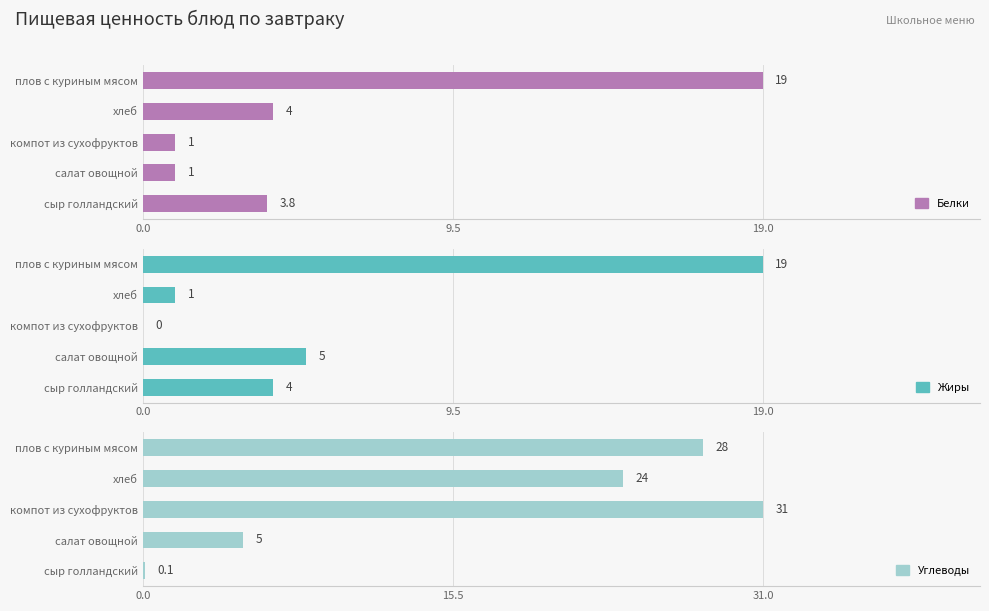

How many distinct data groups are displayed?

3